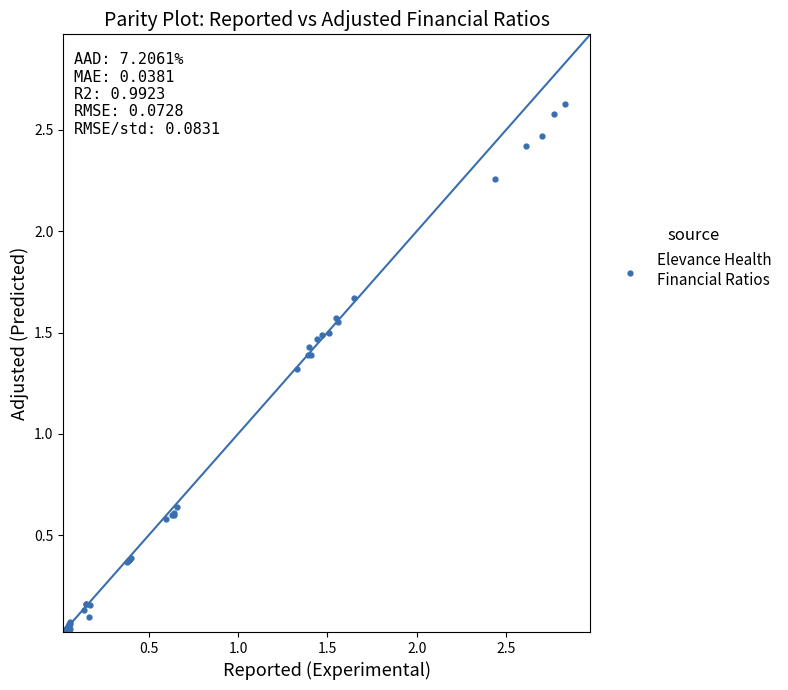

What Y value in the scatter plot is closest to 1?

1.3